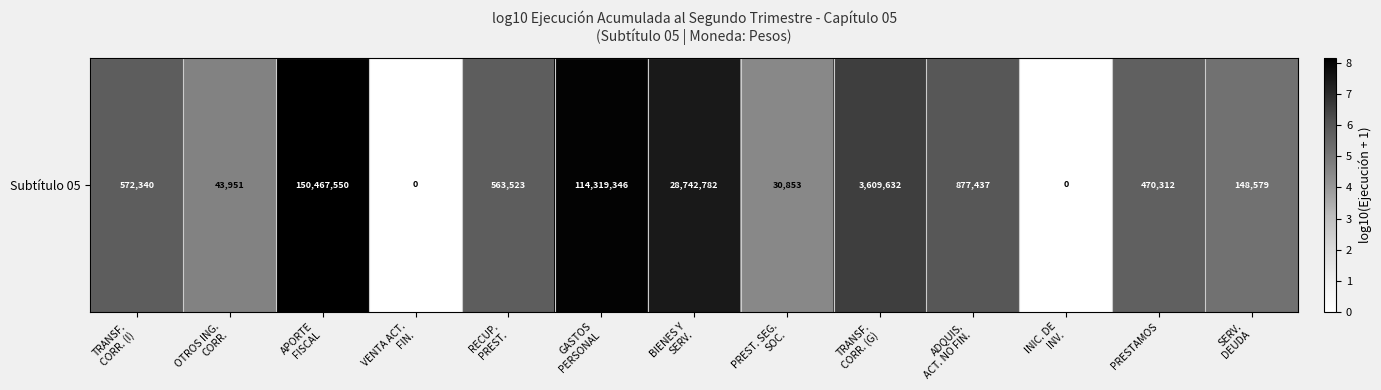

Which label corresponds to the smallest value in the chart?

VENTA ACT.
FIN.